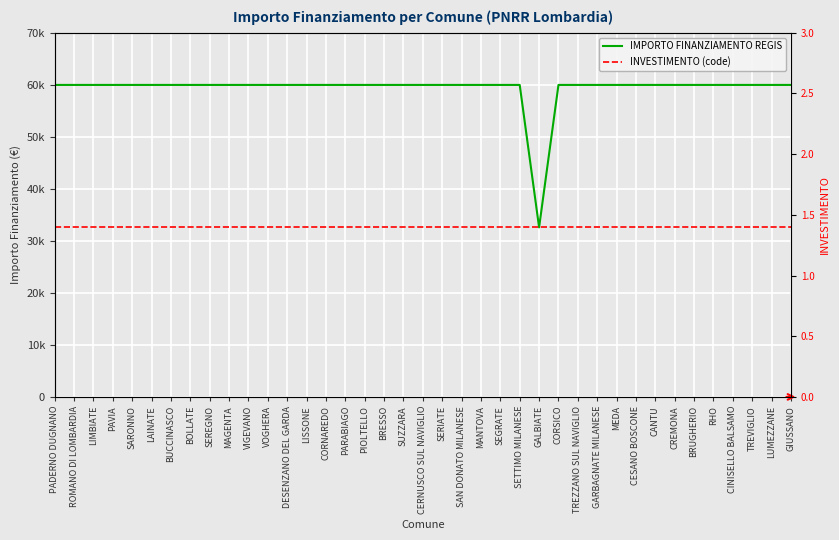

True or false: IMPORTO FINANZIAMENTO REGIS and INVESTIMENTO (code) intersect in this chart.

False